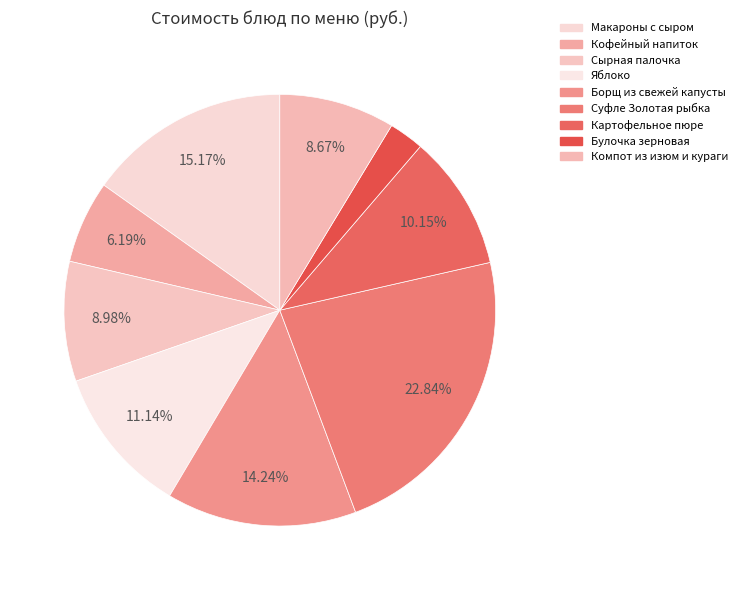

To the nearest percent, what is the average slice percentage?

11%